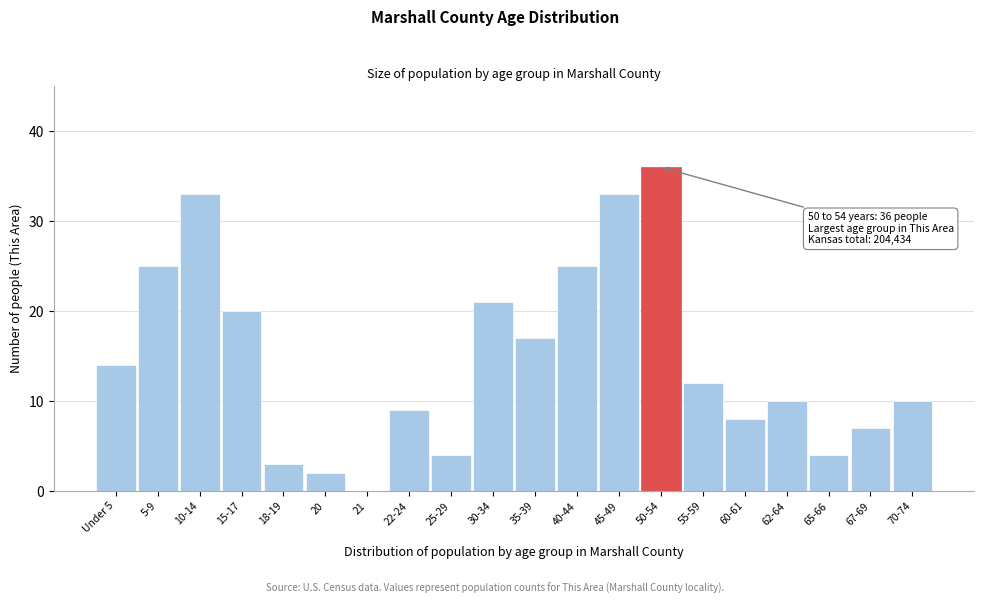

Reading left to right, transcribe all the data shown in this chart.

Under 5=14	5-9=25	10-14=33	15-17=20	18-19=3	20=2	21=0	22-24=9	25-29=4	30-34=21	35-39=17	40-44=25	45-49=33	50-54=36	55-59=12	60-61=8	62-64=10	65-66=4	67-69=7	70-74=10